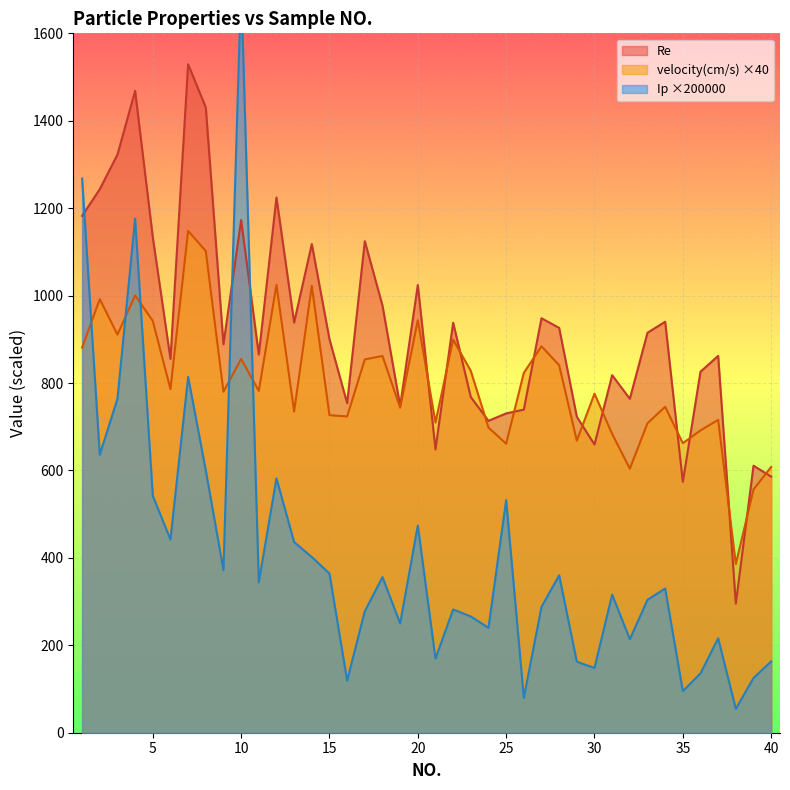

What is the lowest value of the velocity(cm/s) ×40 series?

385.6